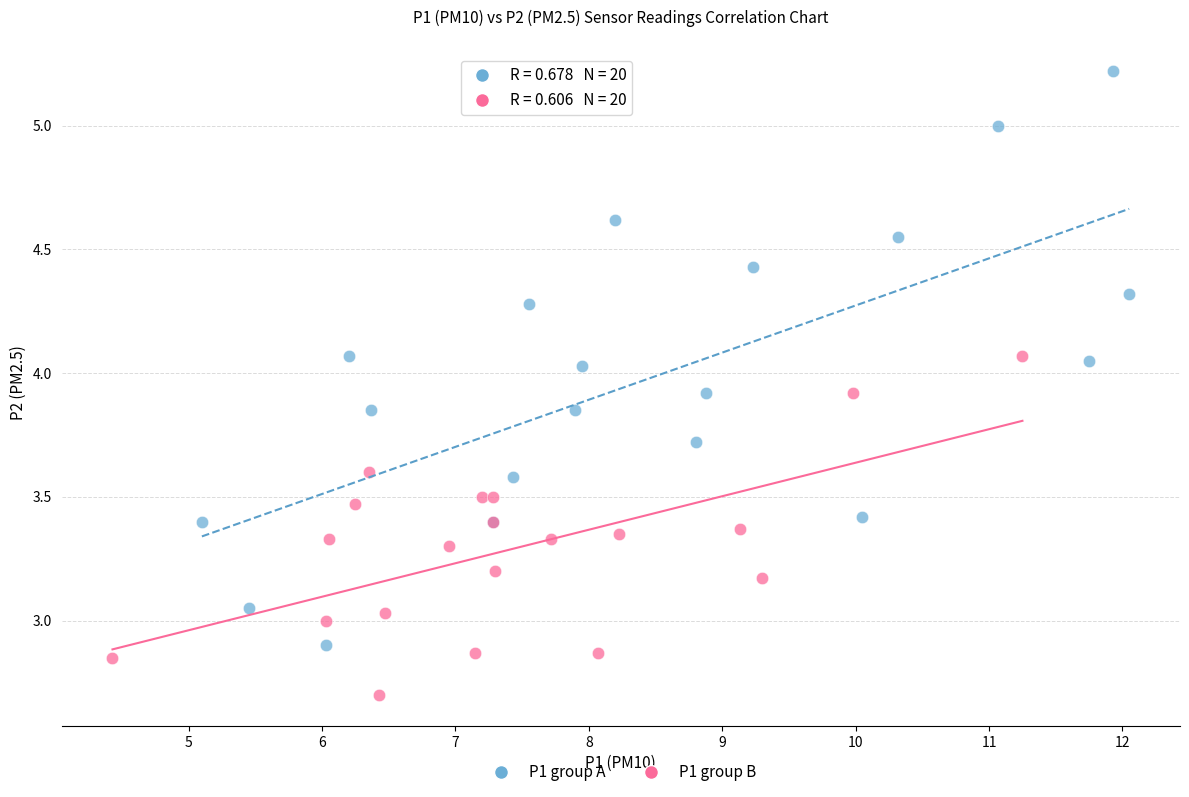

Which series has the widest spread of Y values?

P1 group A